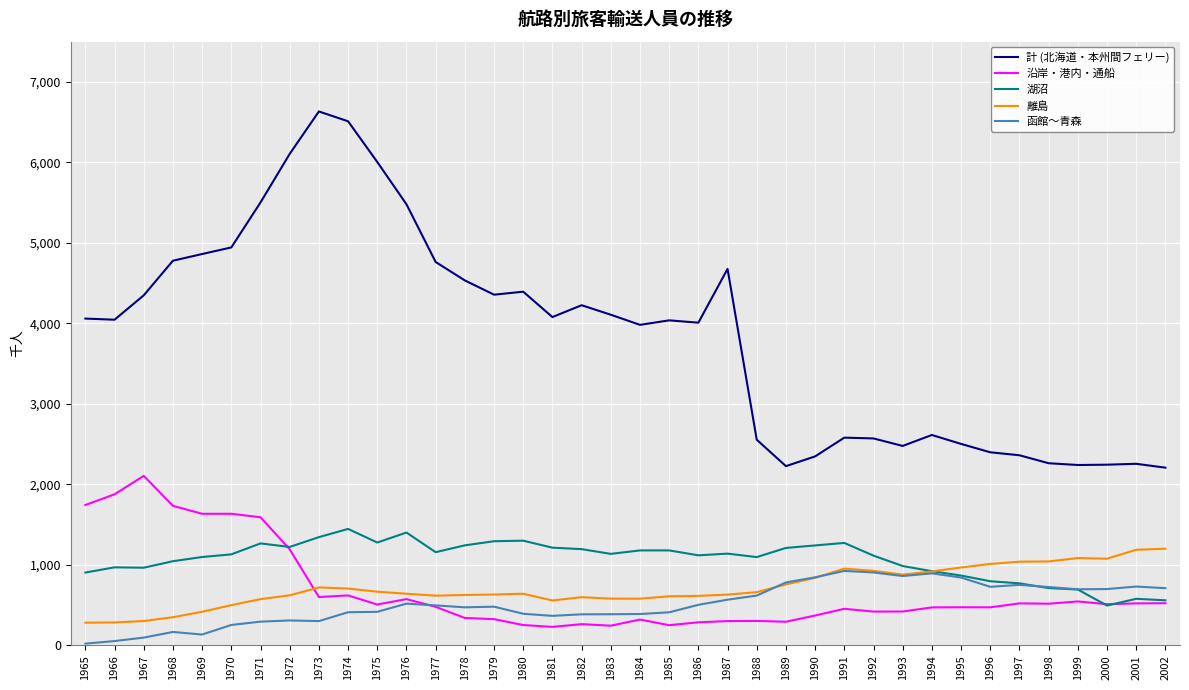

Is the value of 沿岸・港内・通船 at 1982 greater than the value of 湖沼 at 1984?

No